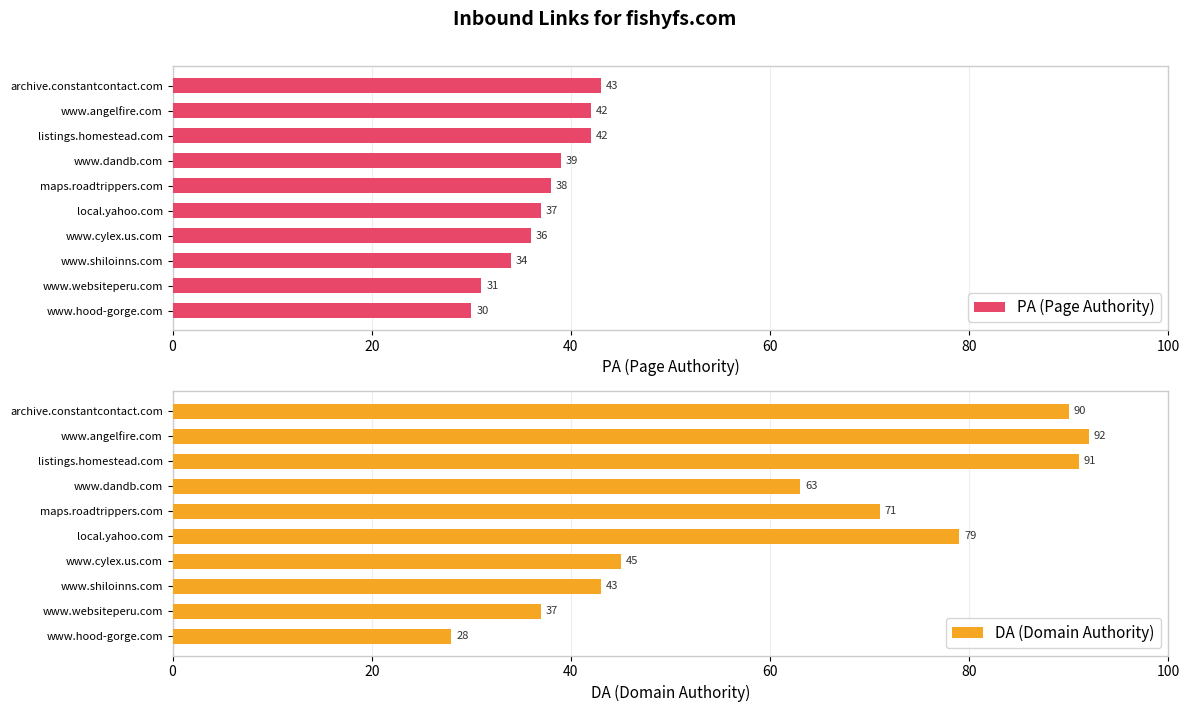

Where is PA (Page Authority) nearest to the value 36?

www.cylex.us.com